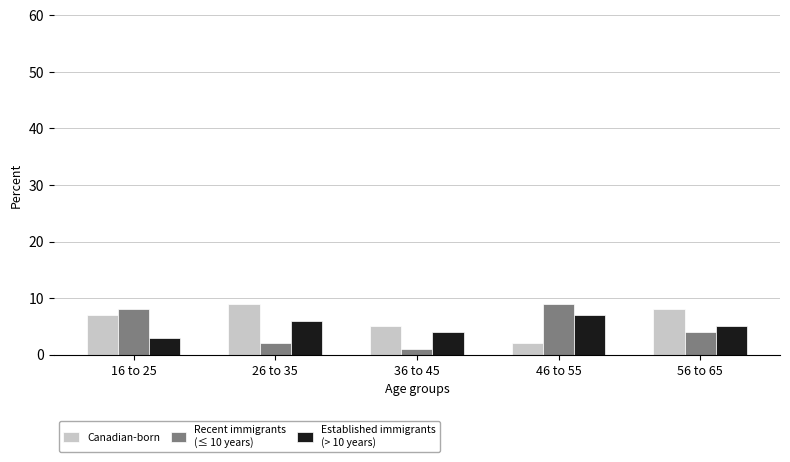

What is the total value across all series at 46 to 55?

18